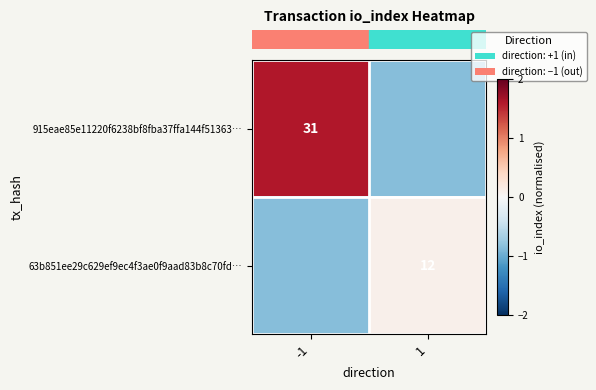

The row_0 series shows 1.0 at -1. True or false?

False